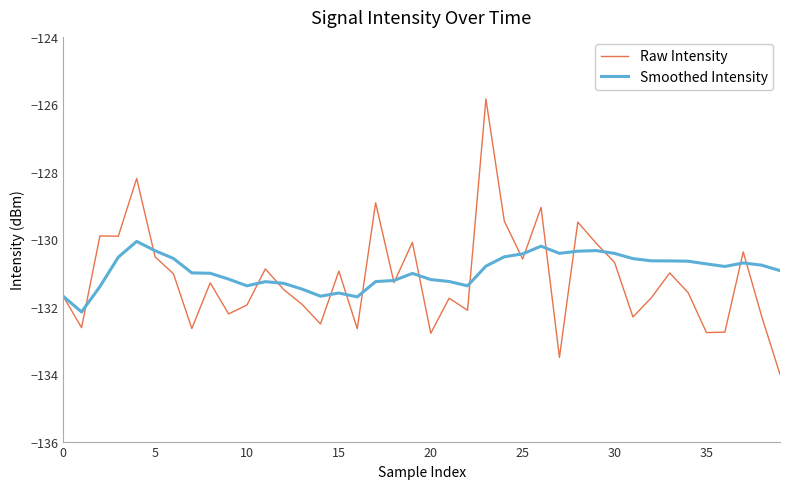

What is the minimum value for Smoothed Intensity?

-132.2